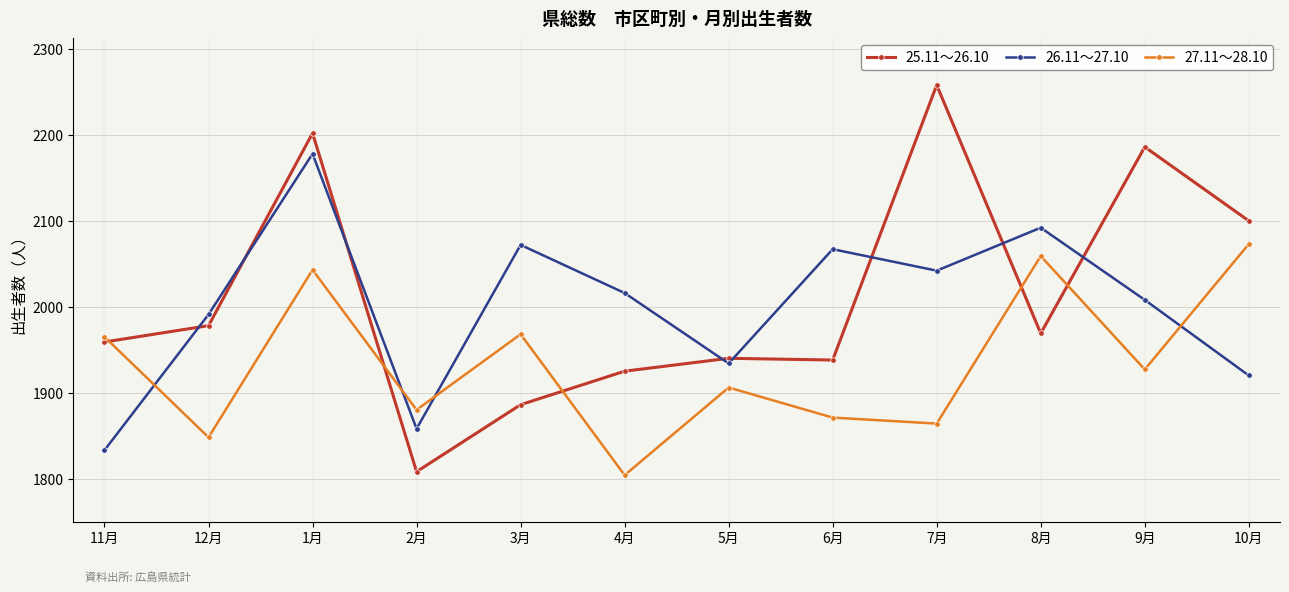

Which category has the highest value across all series?

7月